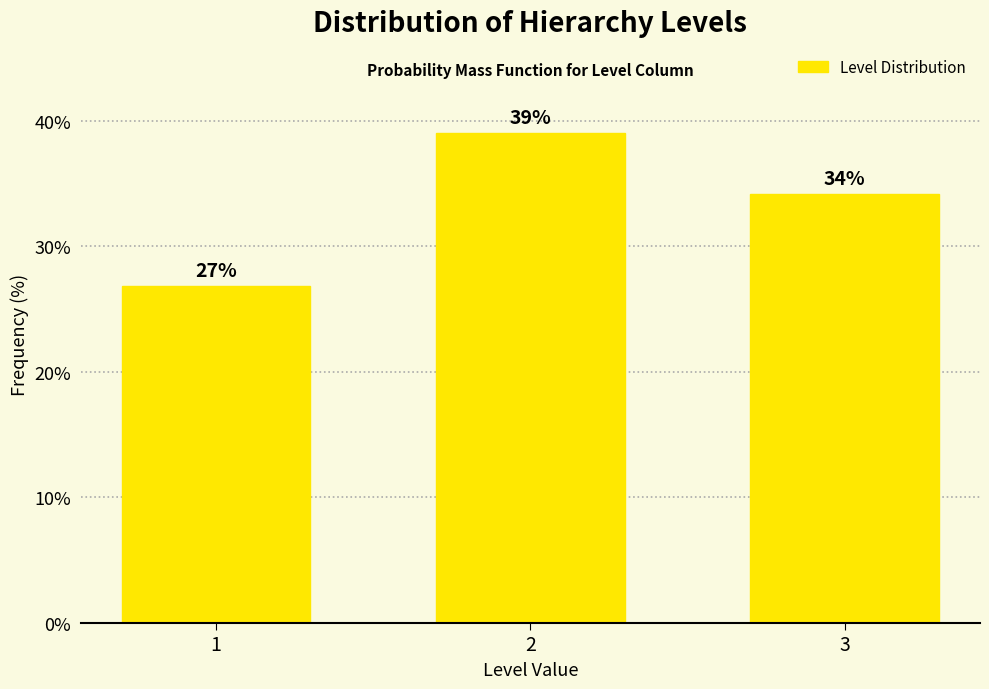

What is the smallest value displayed?

26.8